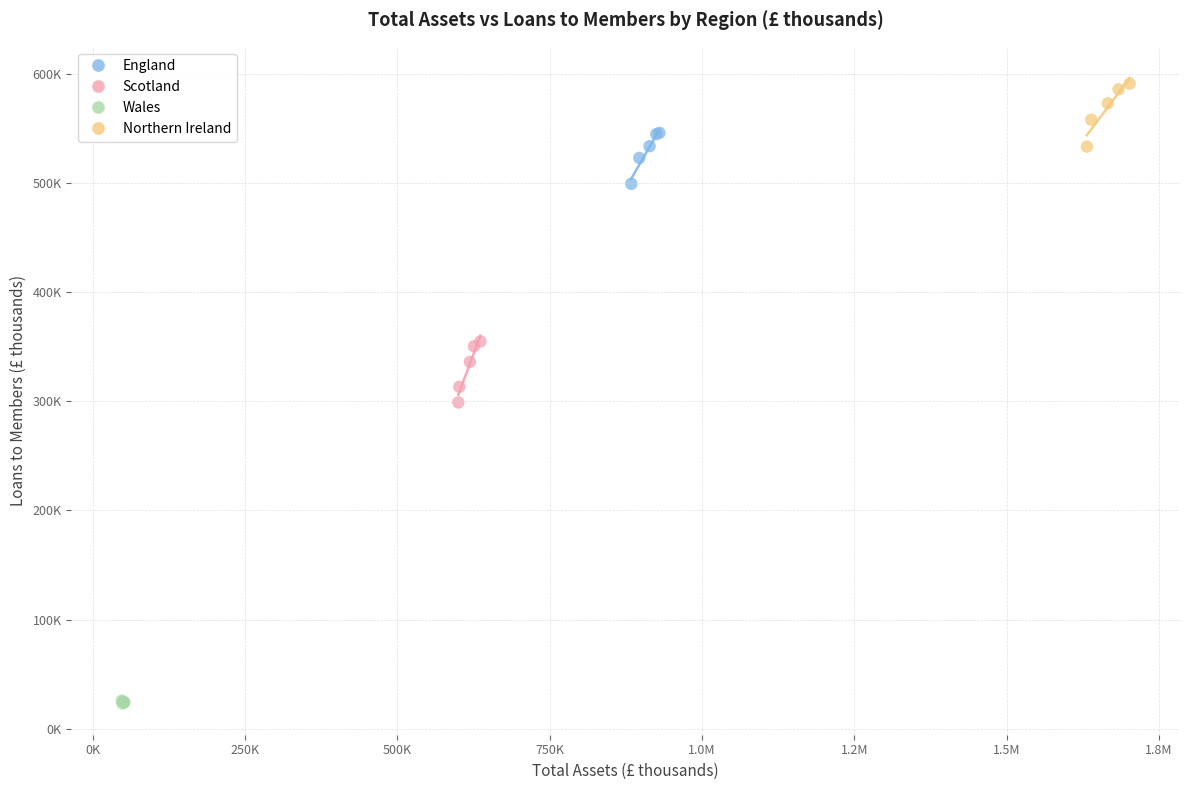

What are all the series names shown in the legend?

England, Scotland, Wales, Northern Ireland